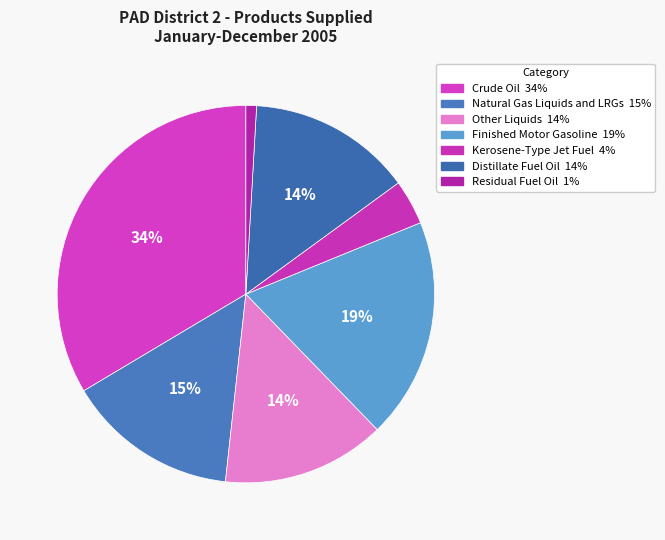

Rank the categories by value from lowest to highest.

Residual Fuel Oil, Kerosene-Type Jet Fuel, Other Liquids, Distillate Fuel Oil, Natural Gas Liquids and LRGs, Finished Motor Gasoline, Crude Oil